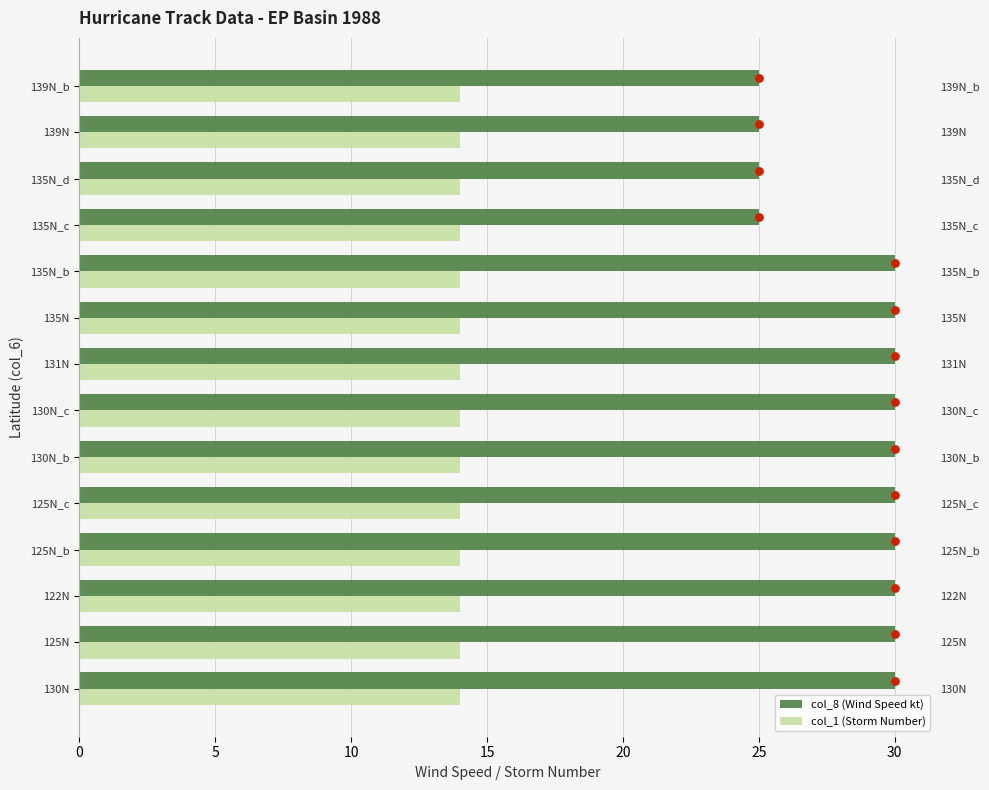

At how many categories does at least one series exceed 7?

14